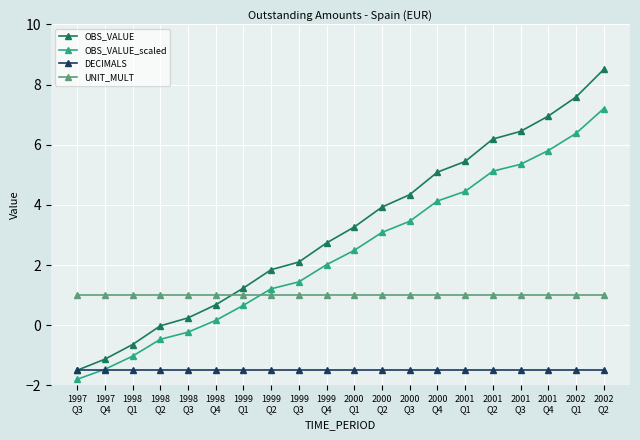

At which category is the sum across all series the highest?

2002
Q2